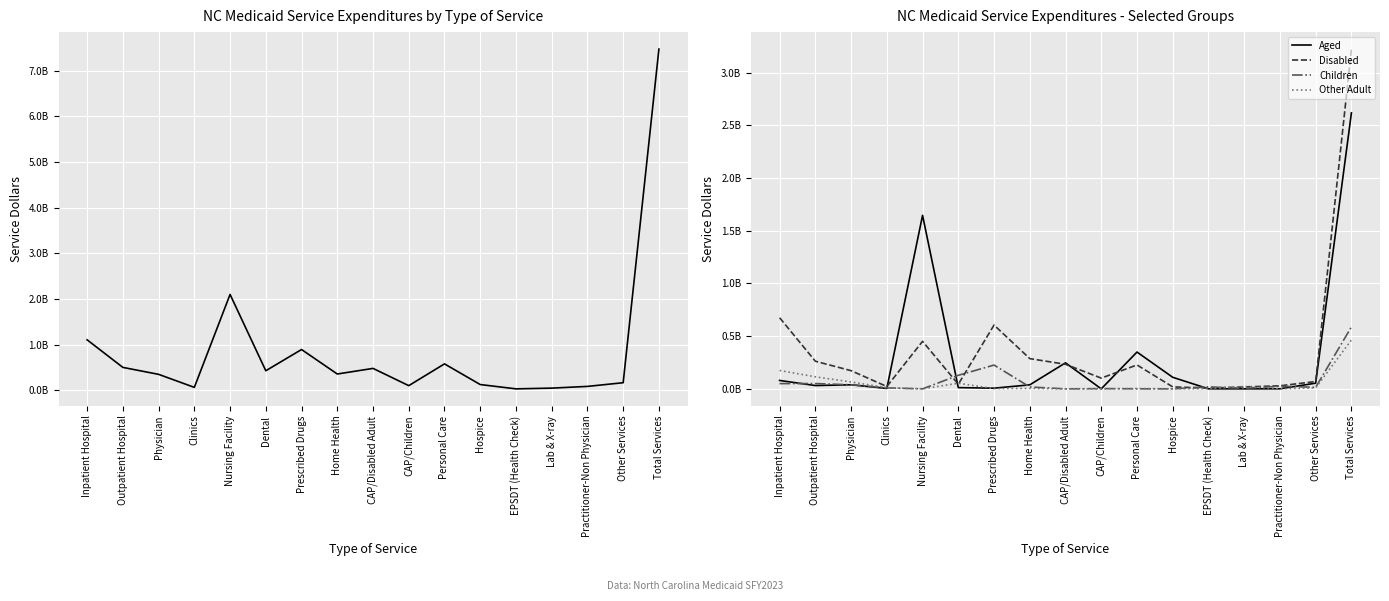

The Disabled series shows 962158104 at Inpatient Hospital. True or false?

False